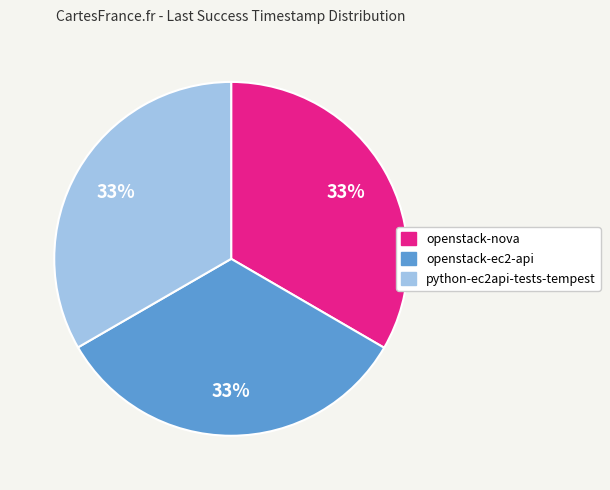

To the nearest percent, what portion does python-ec2api-tests-tempest represent?

33%